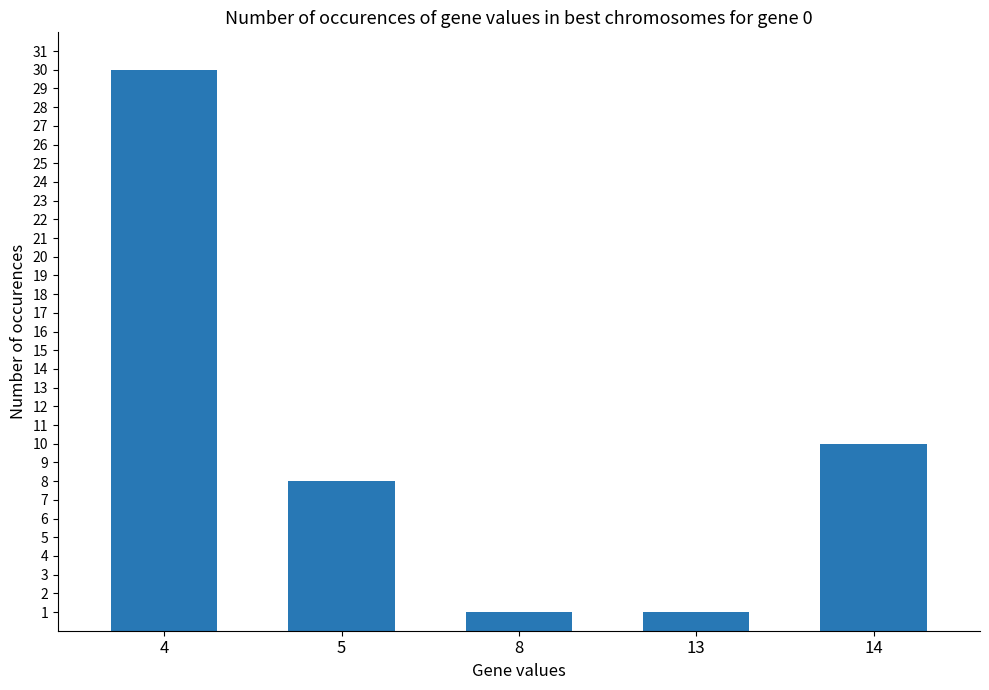

Approximately how many times larger is the value at 4 compared to 8?

30.0